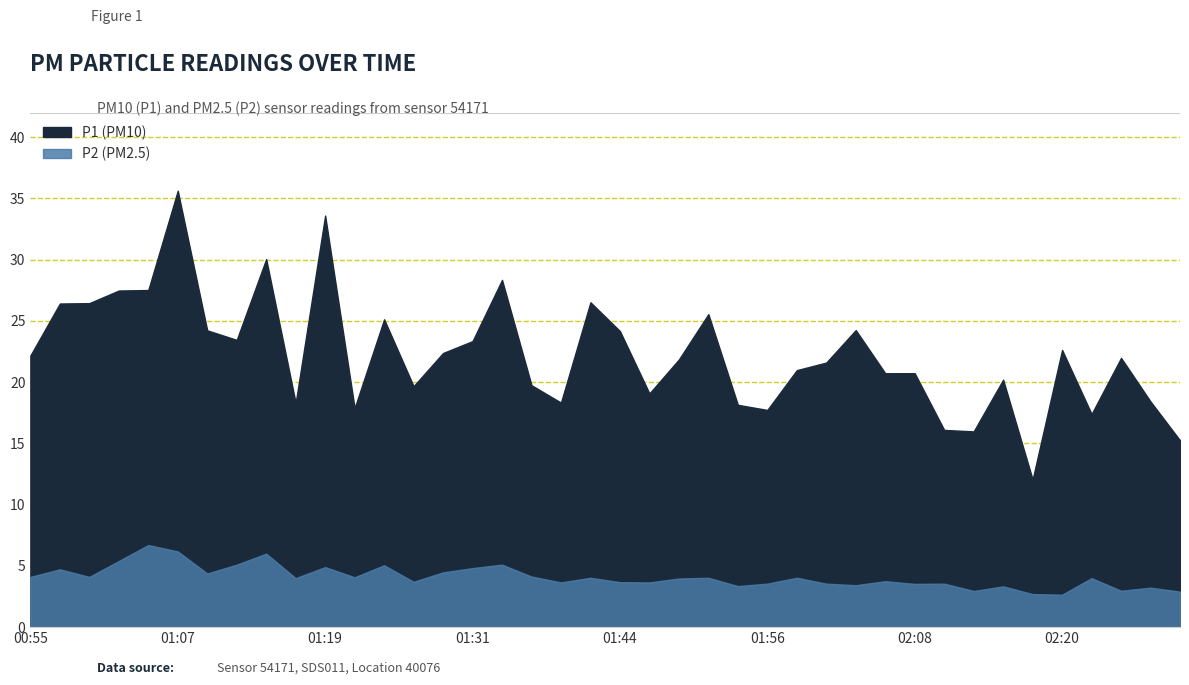

Which category has the lowest value across all series?

02:20